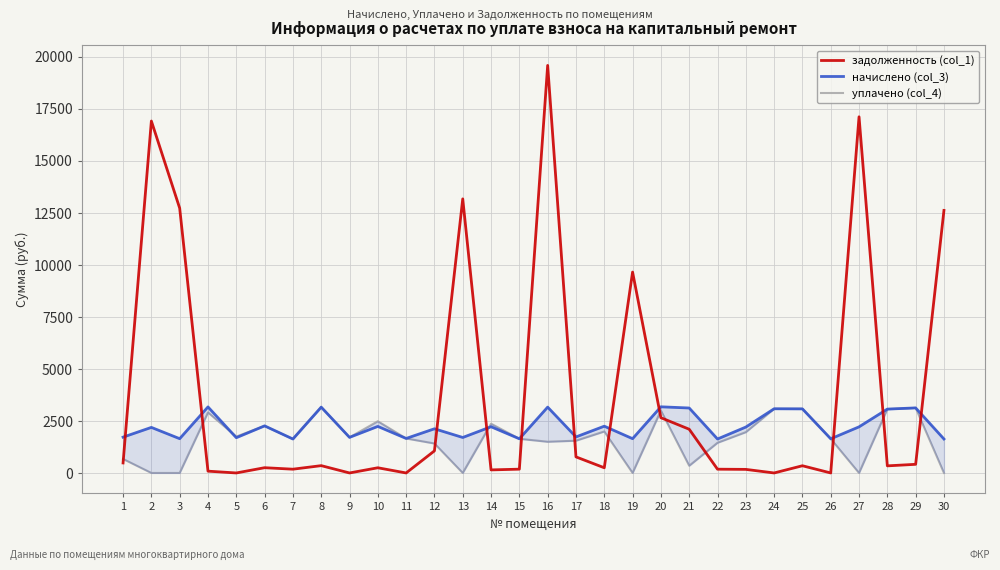

What is the value of the начислено (col_3) point at the 5th from the left?

1695.3